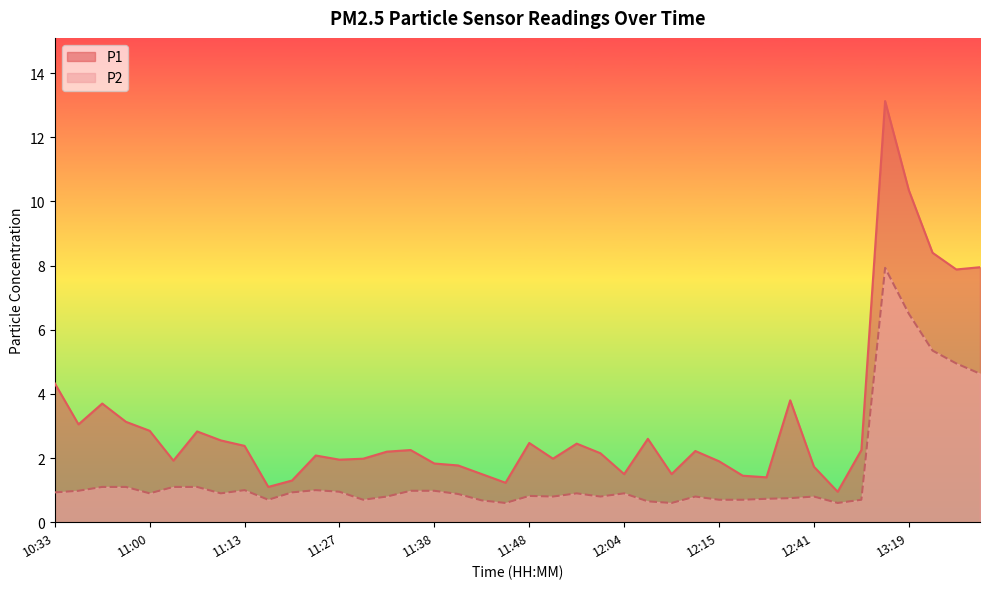

What is the total value across all series at 11:30?

2.7